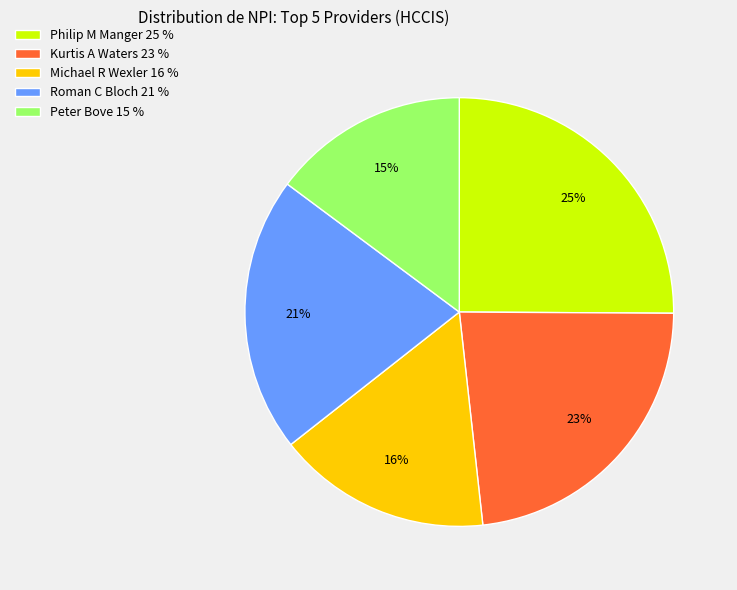

To the nearest percent, what is the average slice percentage?

20%